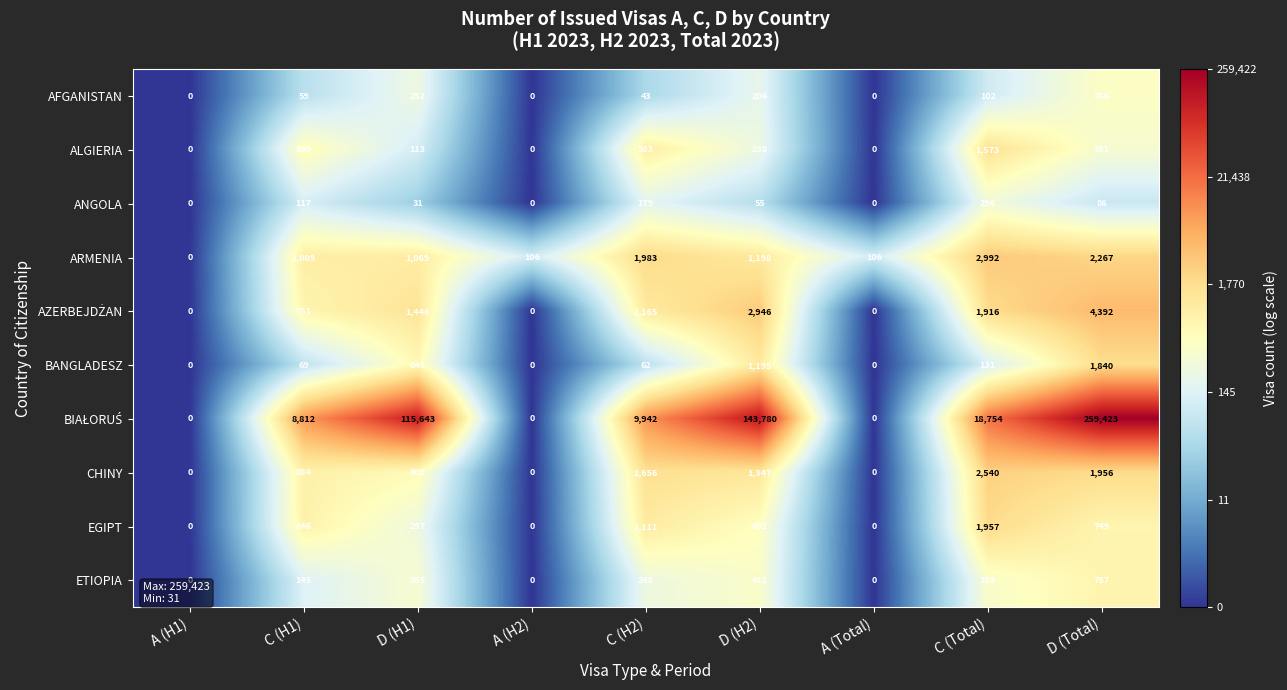

The ARMENIA series shows 308 at D (H1). True or false?

False